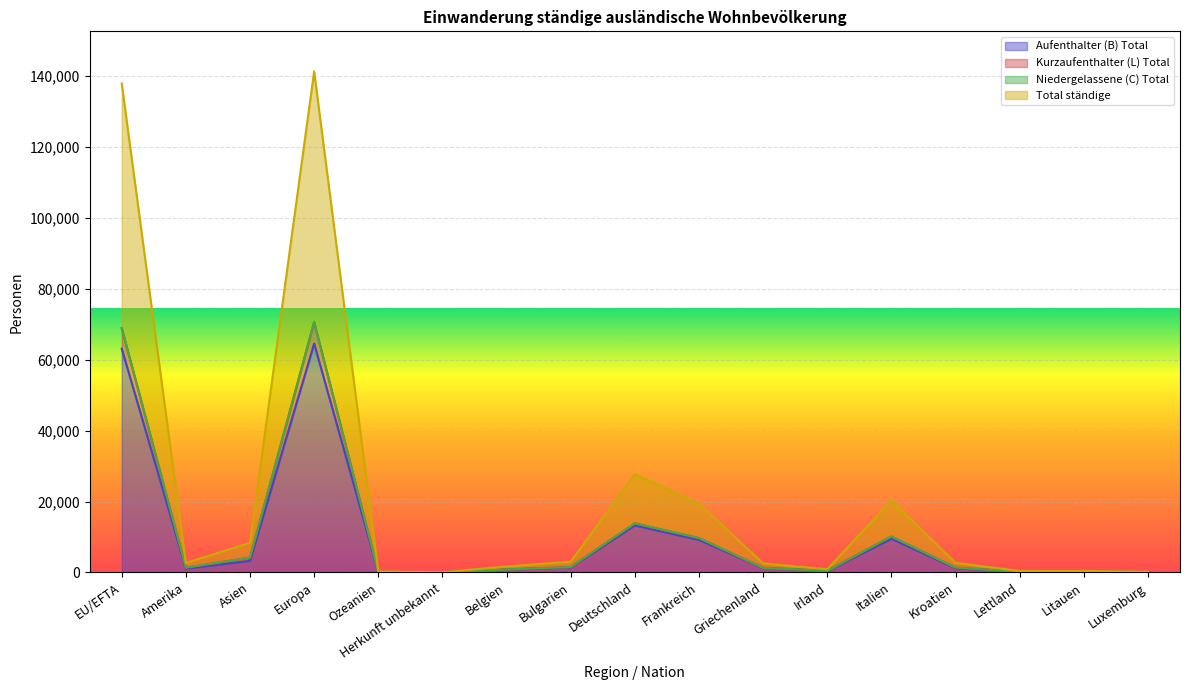

What is the value of the Total ständige point at the 9th from the left?

27680